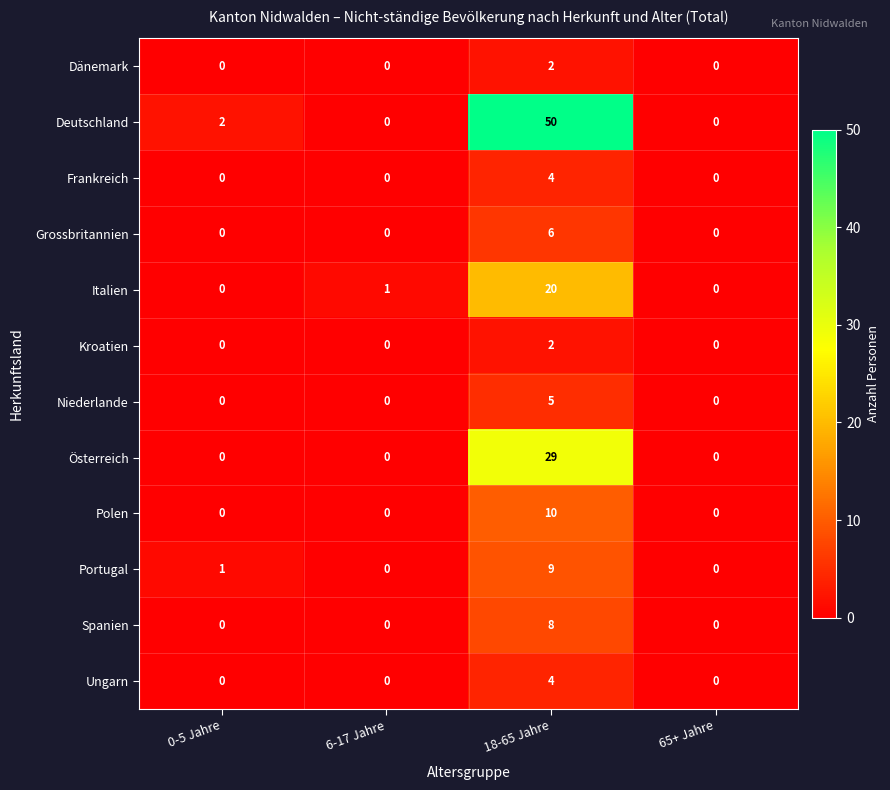

The value of Kroatien at 65+ Jahre is 0. True or false?

True